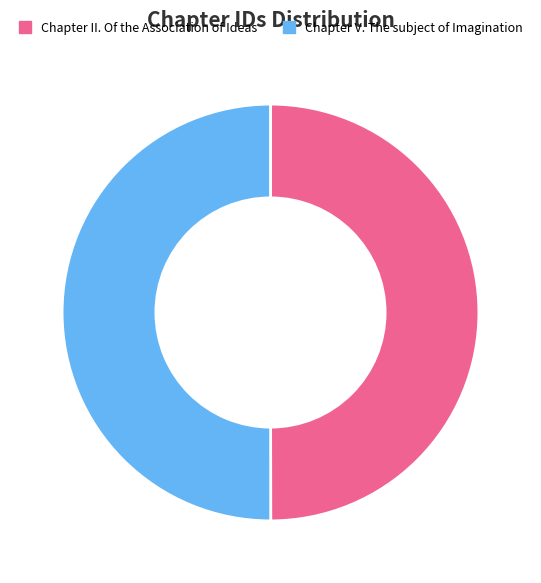

Is it true that Chapter V. The subject of Imagination is 43% of the pie?

False